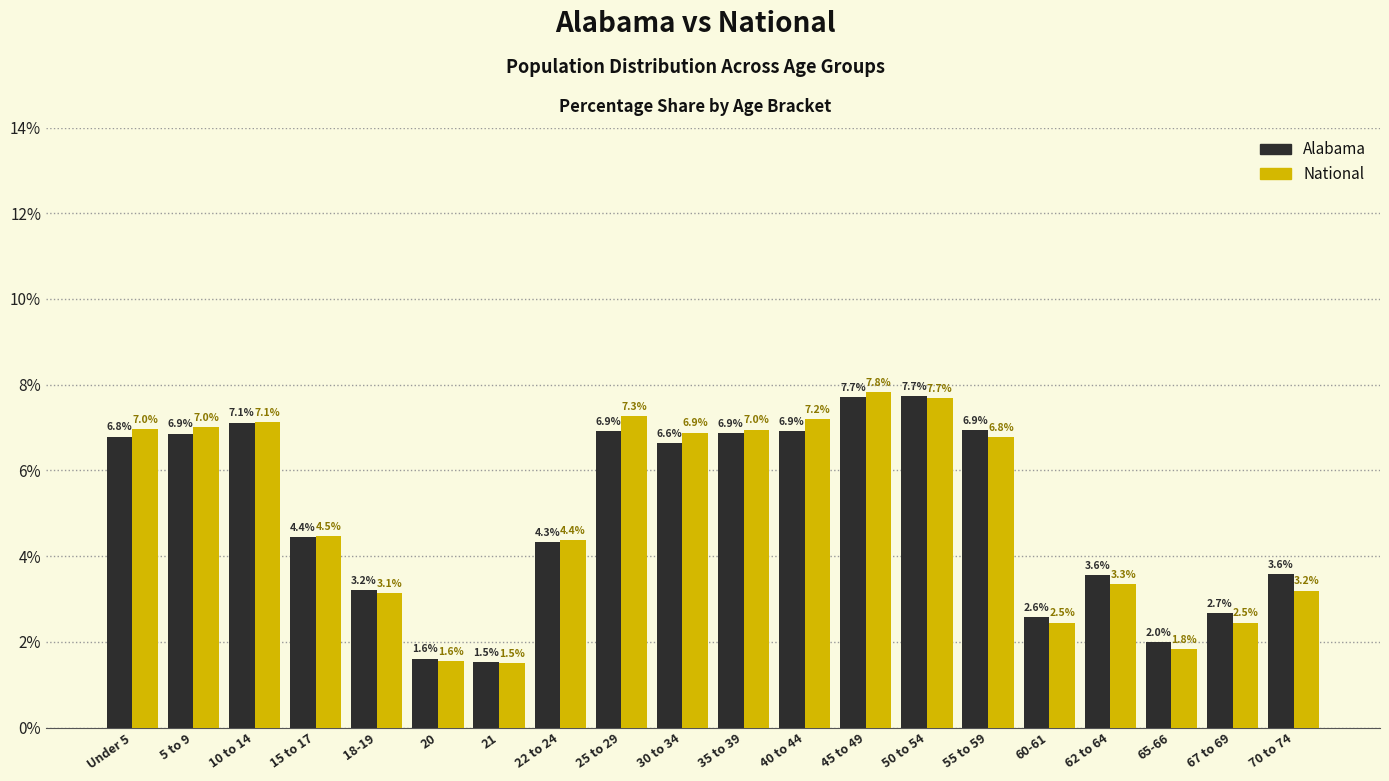

Reading left to right, list all the values displayed in this chart.

Alabama: Under 5=6.8	5 to 9=6.9	10 to 14=7.1	15 to 17=4.4	18-19=3.2	20=1.6	21=1.5	22 to 24=4.3	25 to 29=6.9	30 to 34=6.6	35 to 39=6.9	40 to 44=6.9	45 to 49=7.7	50 to 54=7.7	55 to 59=6.9	60-61=2.6	62 to 64=3.6	65-66=2.0	67 to 69=2.7	70 to 74=3.6
National: Under 5=7.0	5 to 9=7.0	10 to 14=7.1	15 to 17=4.5	18-19=3.1	20=1.6	21=1.5	22 to 24=4.4	25 to 29=7.3	30 to 34=6.9	35 to 39=7.0	40 to 44=7.2	45 to 49=7.8	50 to 54=7.7	55 to 59=6.8	60-61=2.5	62 to 64=3.3	65-66=1.8	67 to 69=2.5	70 to 74=3.2